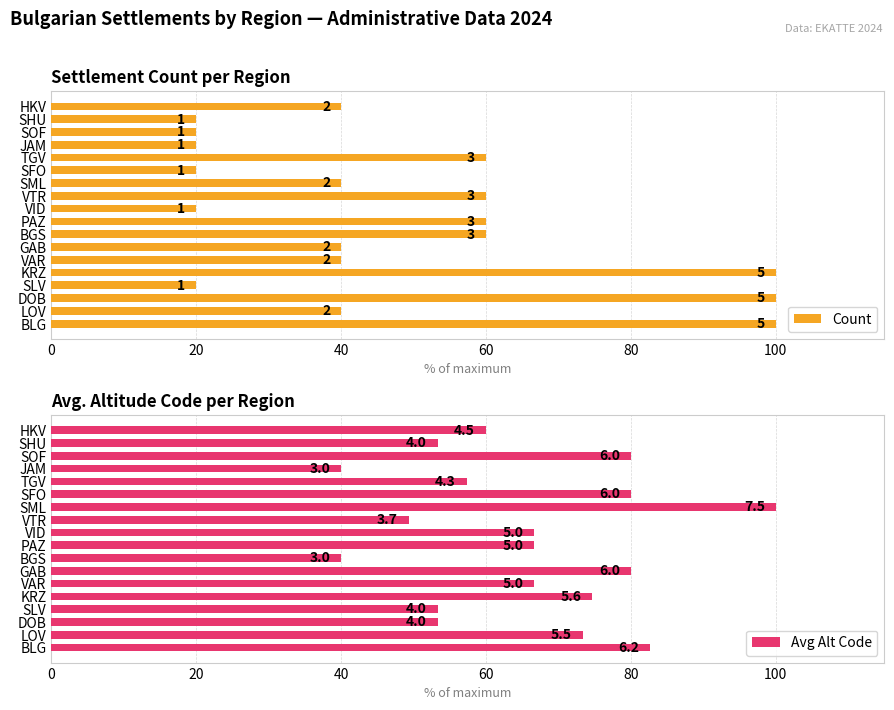

What is the greatest value displayed?

100.0